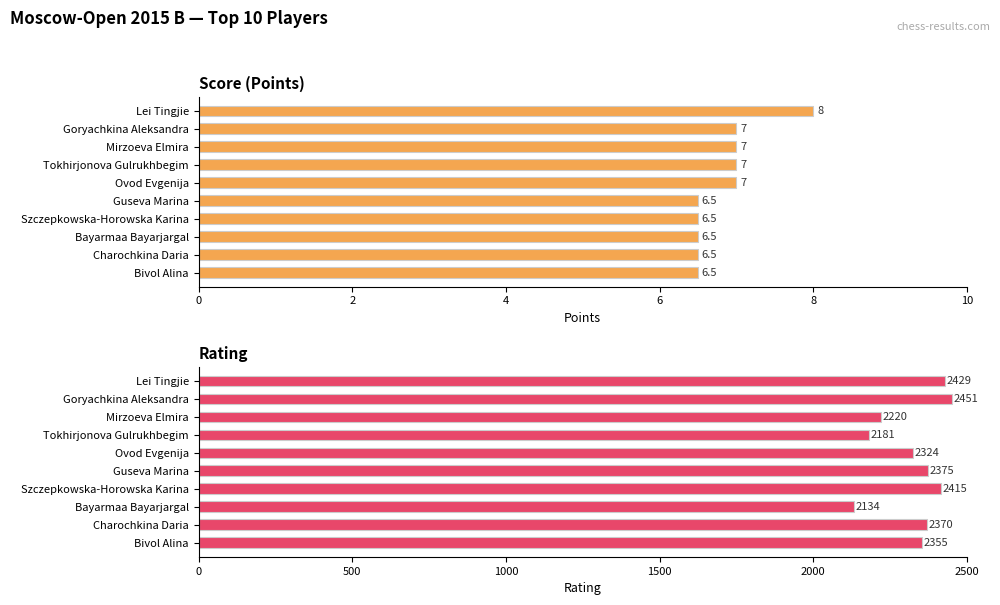

Is the value of Score (Points) at Szczepkowska-Horowska Karina greater than the value of Rating at Lei Tingjie?

No